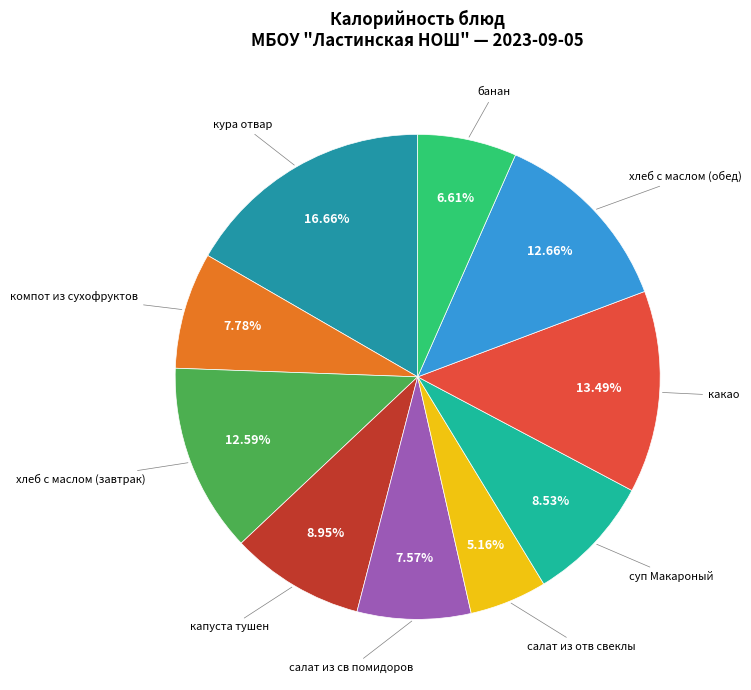

How many segments does this pie chart have?

10